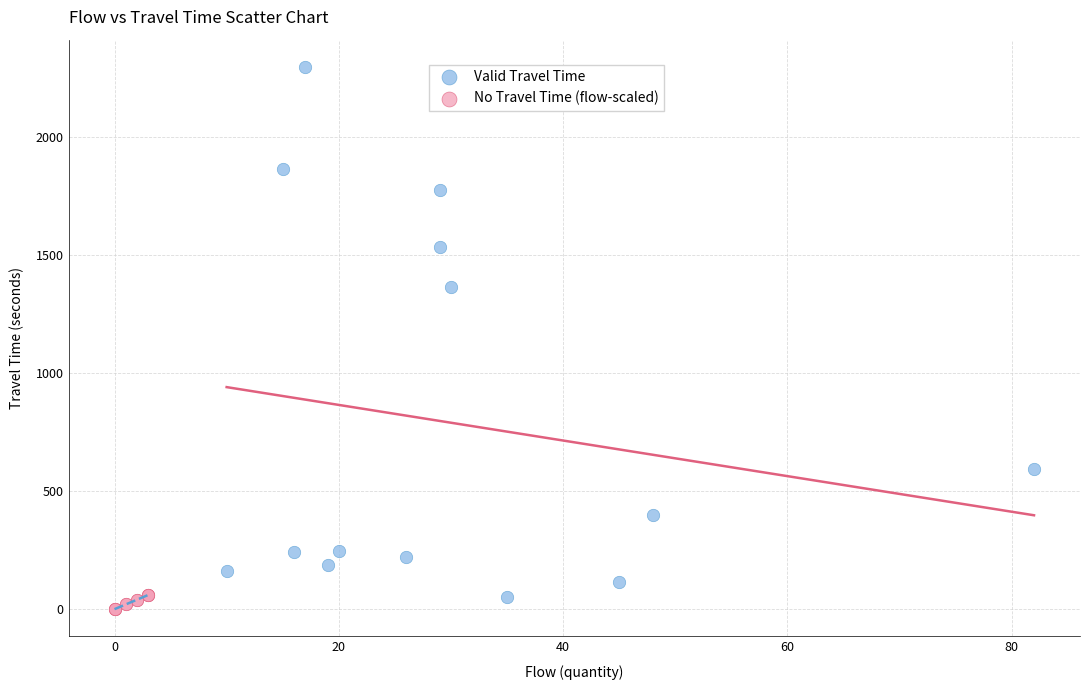

Which series contains the highest Y value?

Valid Travel Time